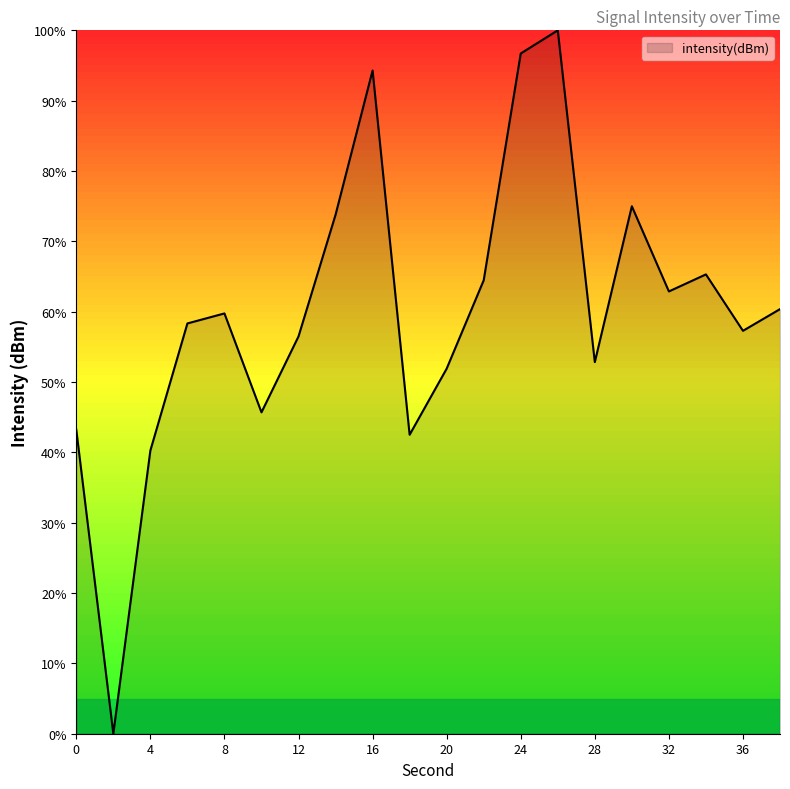

What is the maximum value shown in the chart?

100.0